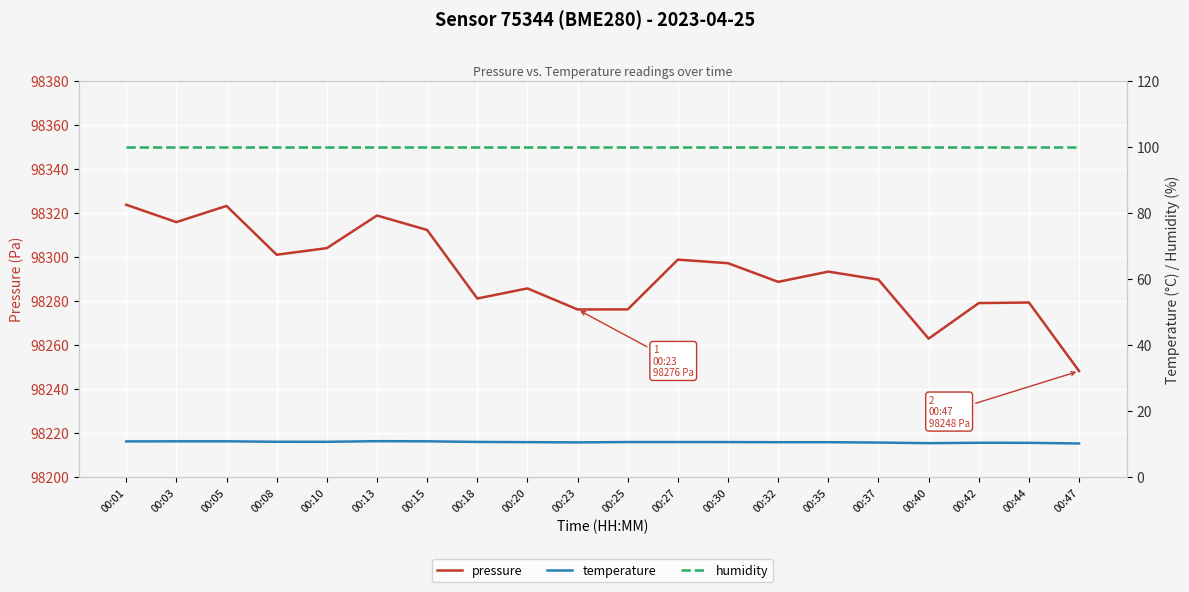

Reading left to right, list all the values displayed in this chart.

pressure: 00:01=98323.7	00:03=98315.8	00:05=98323.2	00:08=98301.0	00:10=98304.0	00:13=98318.8	00:15=98312.2	00:18=98281.1	00:20=98285.7	00:23=98276.2	00:25=98276.2	00:27=98298.8	00:30=98297.2	00:32=98288.7	00:35=98293.3	00:37=98289.7	00:40=98262.9	00:42=98279.1	00:44=98279.3	00:47=98248.2
temperature: 00:01=10.8	00:03=10.9	00:05=10.9	00:08=10.7	00:10=10.7	00:13=10.9	00:15=10.9	00:18=10.7	00:20=10.6	00:23=10.5	00:25=10.7	00:27=10.7	00:30=10.6	00:32=10.6	00:35=10.6	00:37=10.5	00:40=10.3	00:42=10.4	00:44=10.4	00:47=10.2
humidity: 00:01=100.0	00:03=100.0	00:05=100.0	00:08=100.0	00:10=100.0	00:13=100.0	00:15=100.0	00:18=100.0	00:20=100.0	00:23=100.0	00:25=100.0	00:27=100.0	00:30=100.0	00:32=100.0	00:35=100.0	00:37=100.0	00:40=100.0	00:42=100.0	00:44=100.0	00:47=100.0